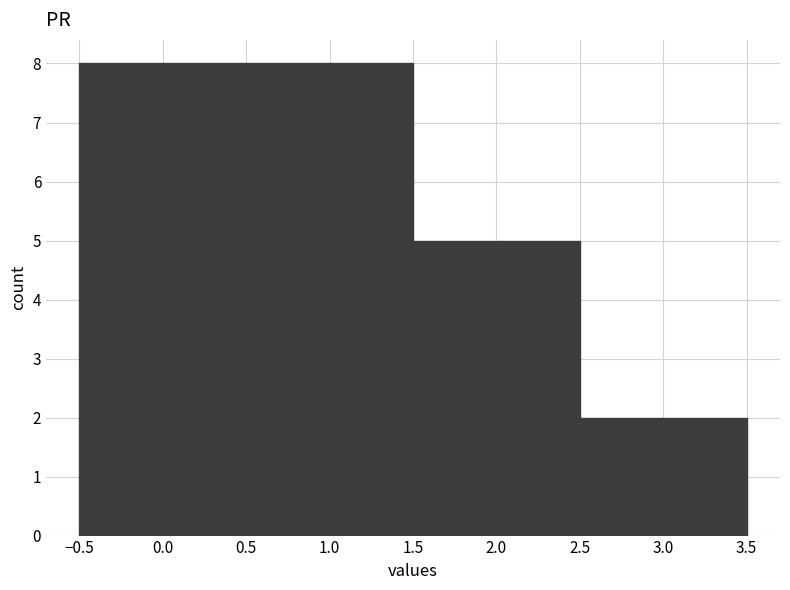

Reading left to right, list every bar in this chart as the range it spans on the x-axis followed by its height. The values are not printed on the chart, so give them approximately, as read against the axis.

-0.5 to 0.5: 8
0.5 to 1.5: 8
1.5 to 2.5: 5
2.5 to 3.5: 2